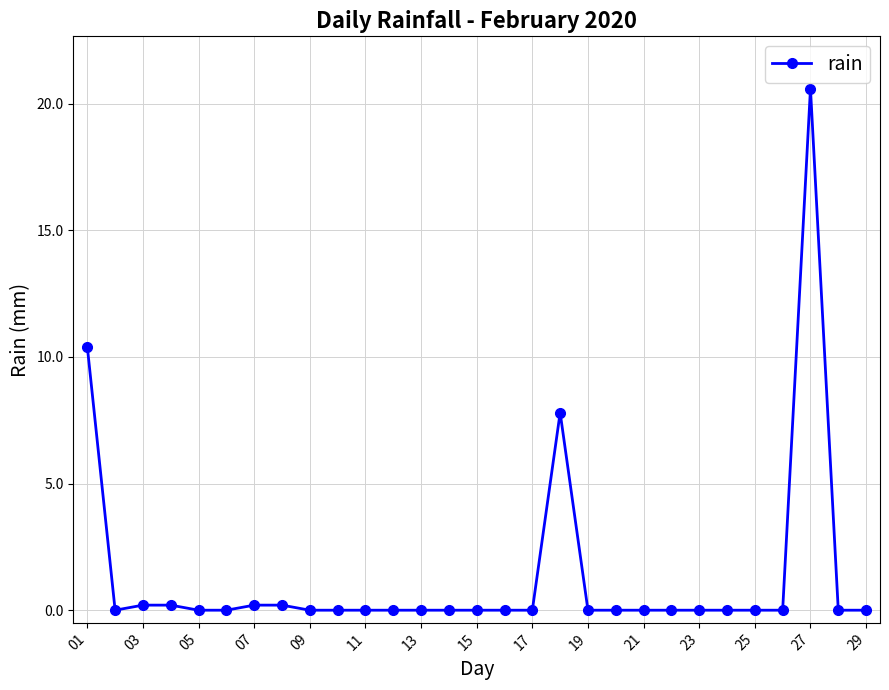

What is the difference between the maximum and minimum values?

20.6